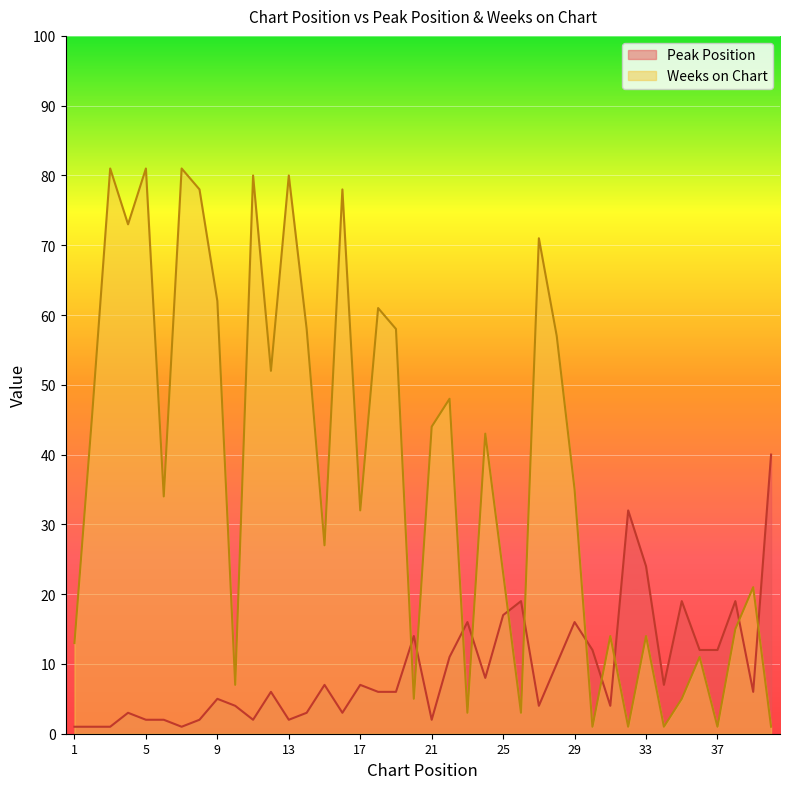

Rank the series at 22 from lowest to highest value.

Peak Position, Weeks on Chart